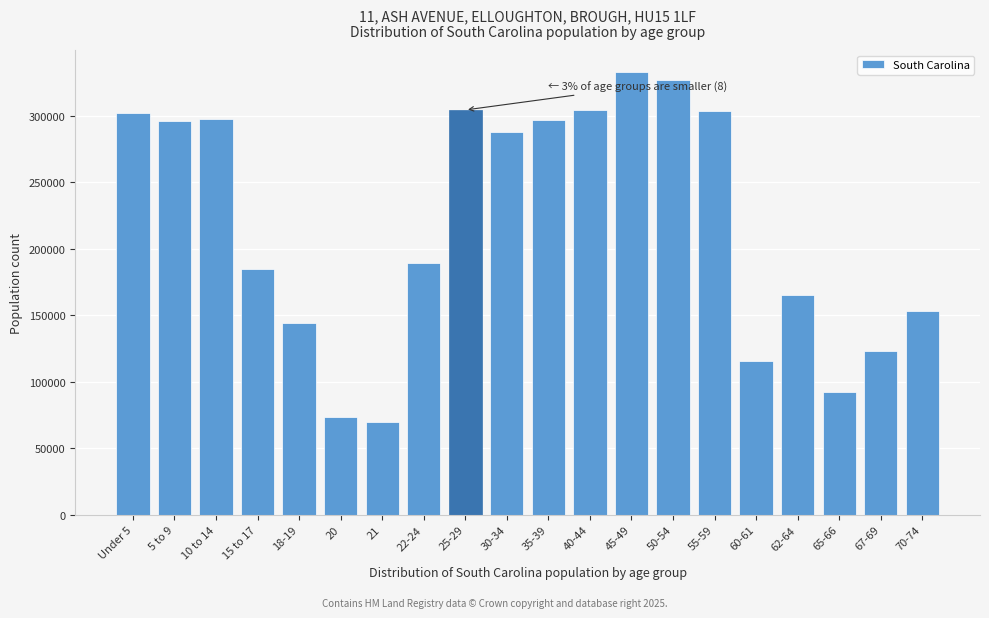

Which has a higher value, 21 or 22-24?

22-24